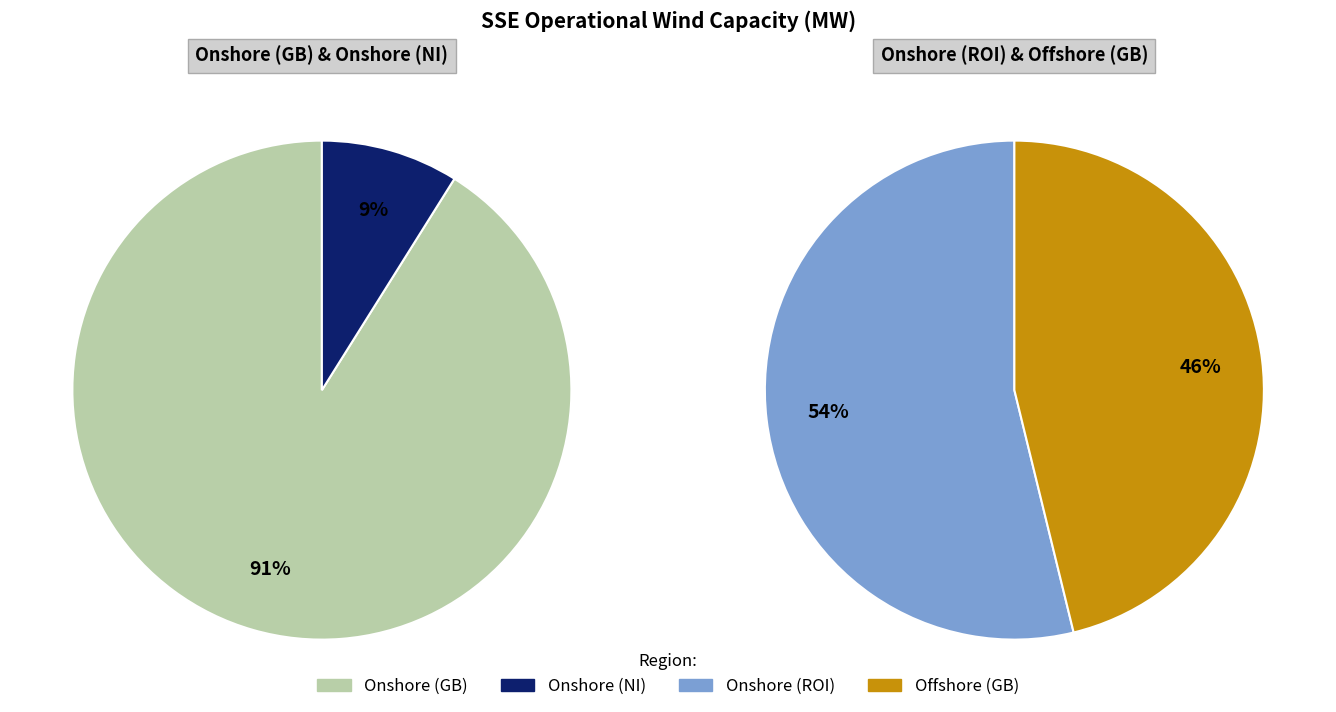

Which slice is the smallest?

Onshore (NI)